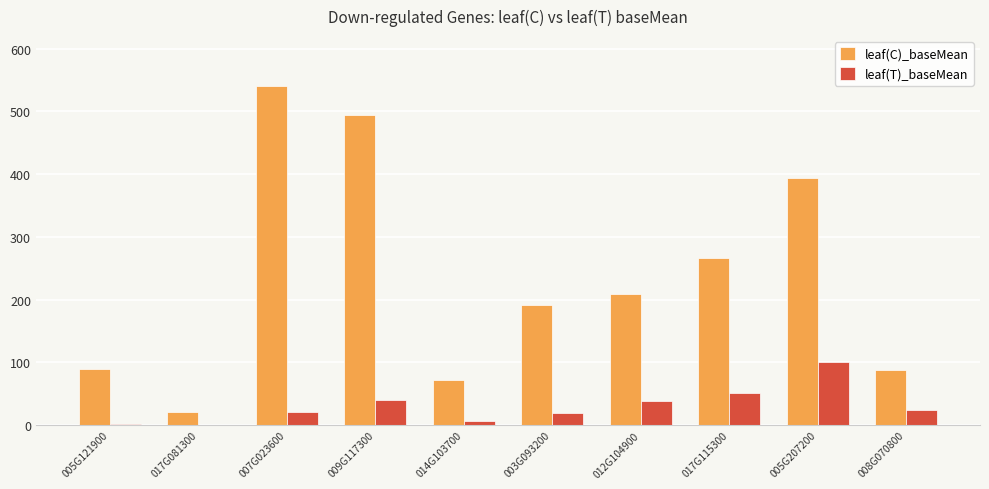

Between 005G121900 and 012G104900, which series saw the biggest shift?

leaf(C)_baseMean